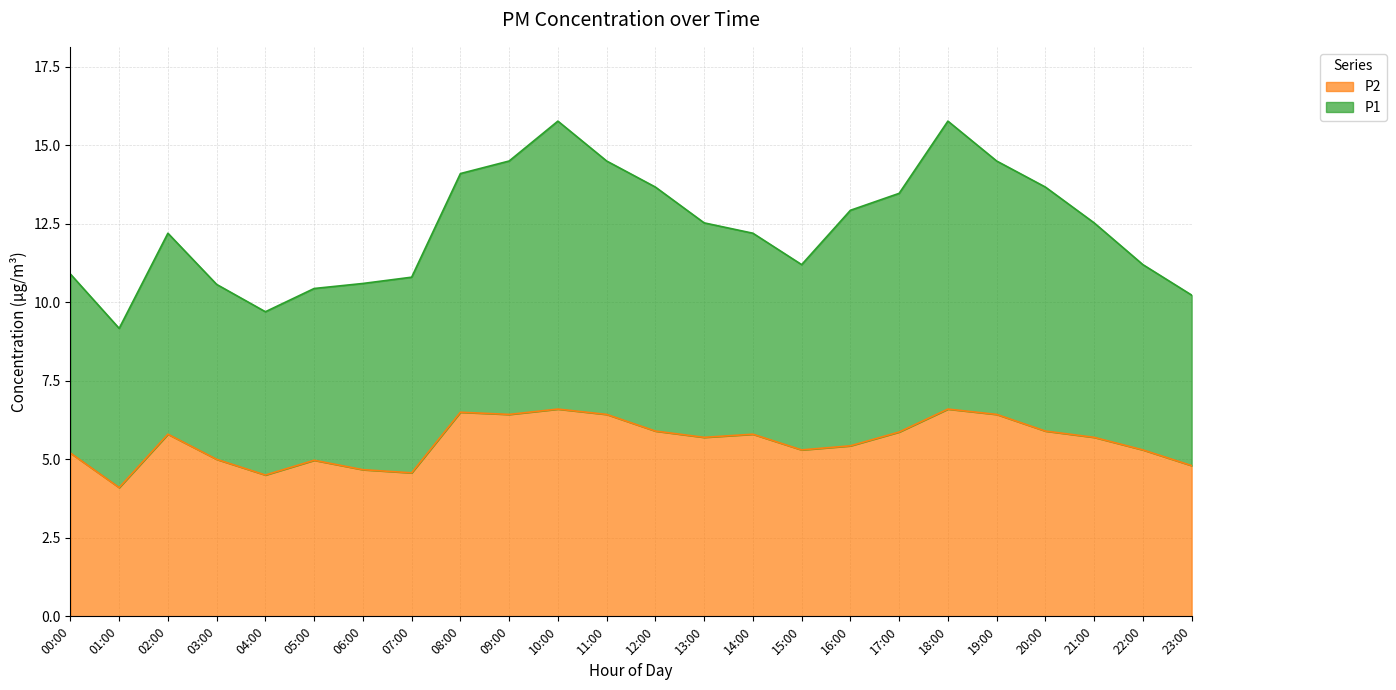

What are all the series names shown in the legend?

P2, P1